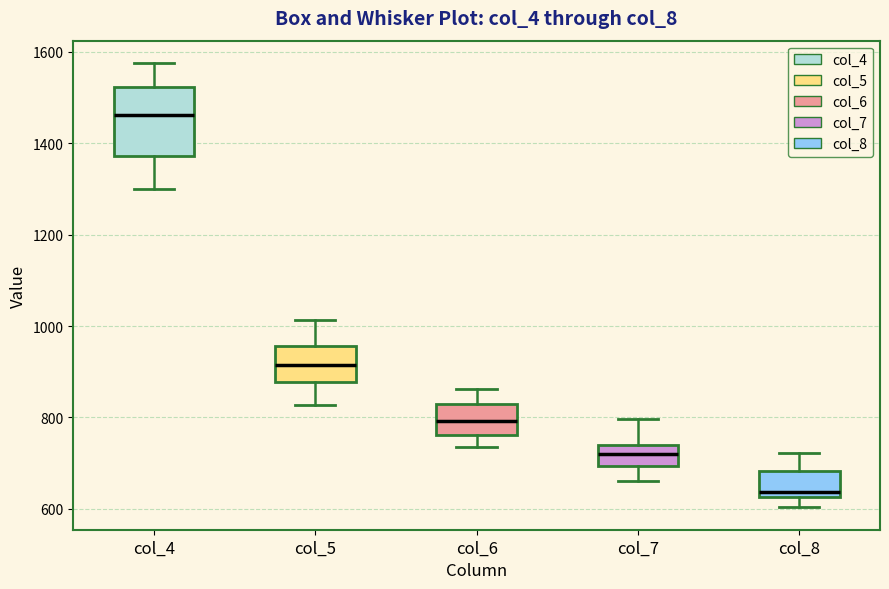

Reading left to right, read every box against the y-axis: the position of its median line, the range the box covers, and the ends of its whiskers. The values are not printed on the chart, so give them approximately, as read against the axis.

col_4: median 1460, box 1380 to 1520, whiskers 1300 to 1580
col_5: median 920, box 880 to 960, whiskers 820 to 1020
col_6: median 800, box 760 to 820, whiskers 740 to 860
col_7: median 720, box 700 to 740, whiskers 660 to 800
col_8: median 640, box 620 to 680, whiskers 600 to 720